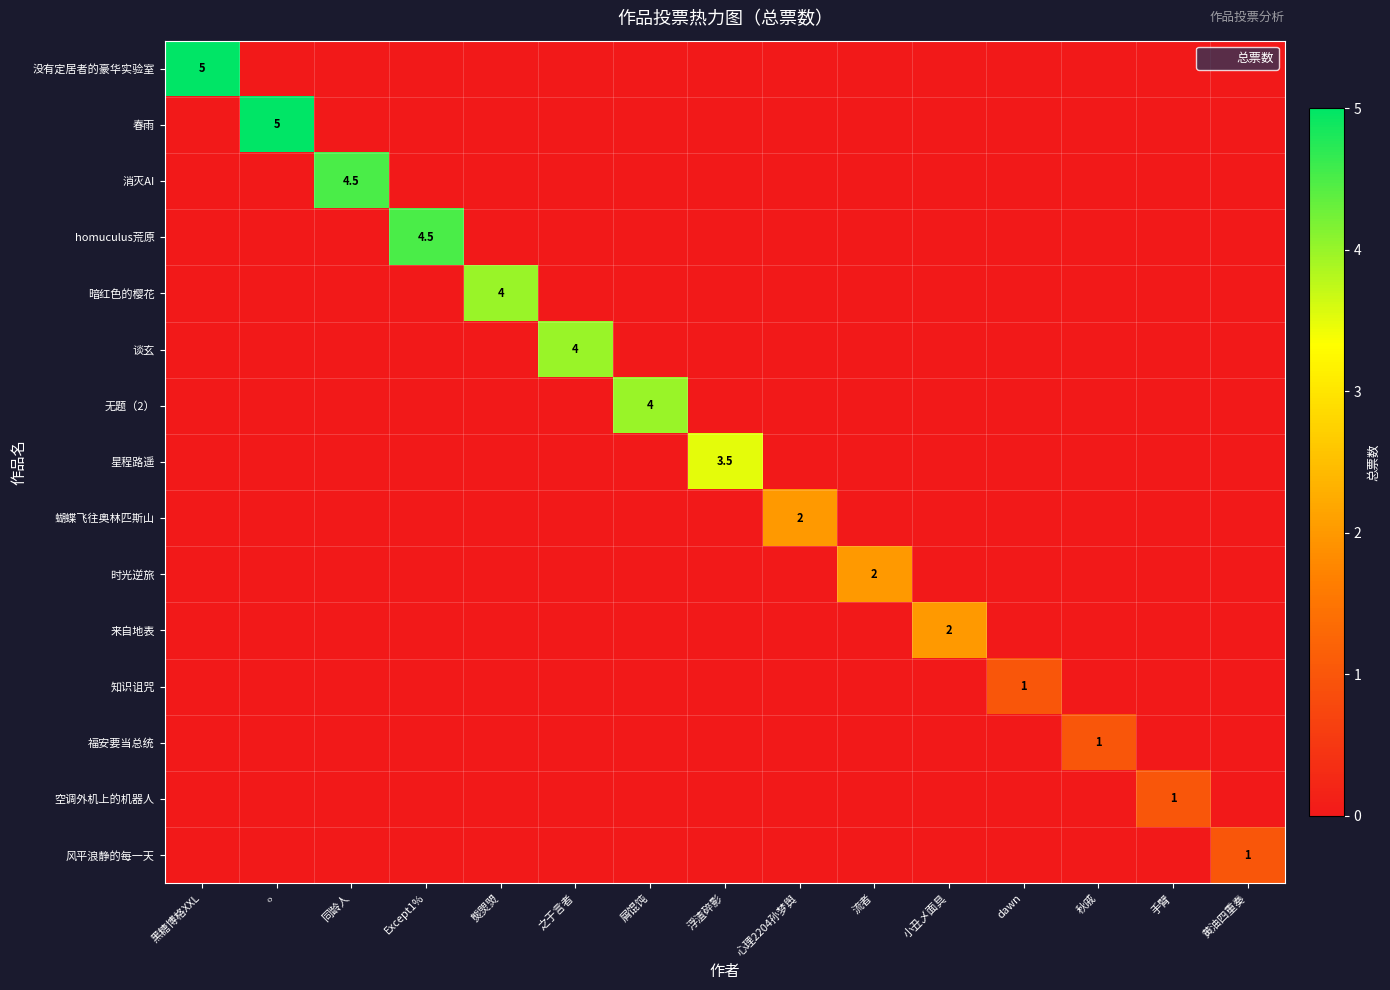

What is the difference between the highest and lowest values at 屑馄饨?

4.0